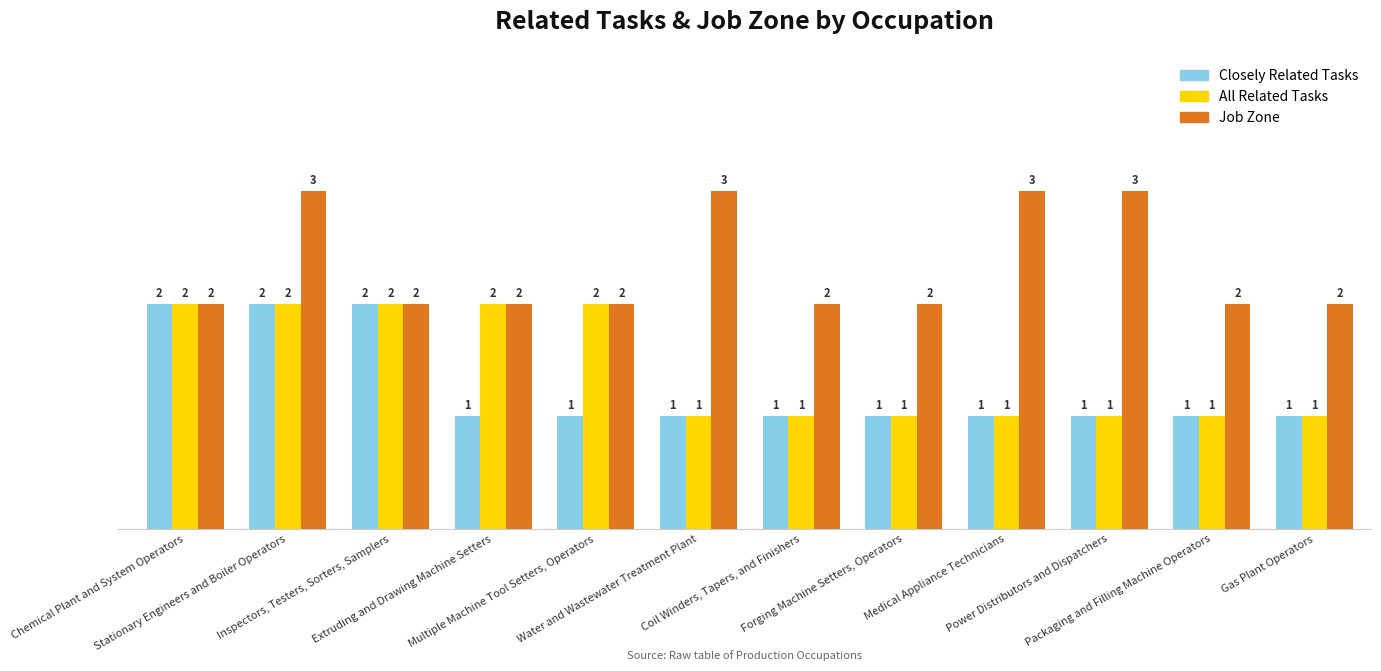

What position from the right is Inspectors, Testers, Sorters, Samplers?

10